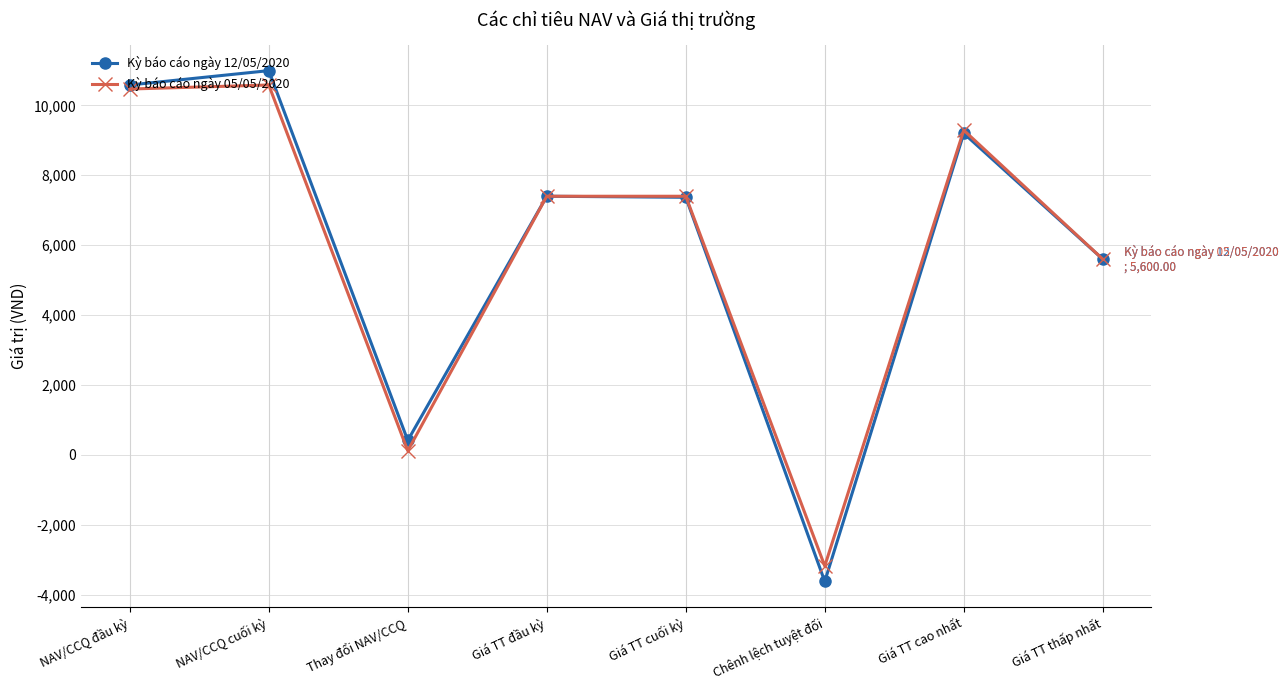

What is the label of the 5th point from the left?

Giá TT cuối kỳ